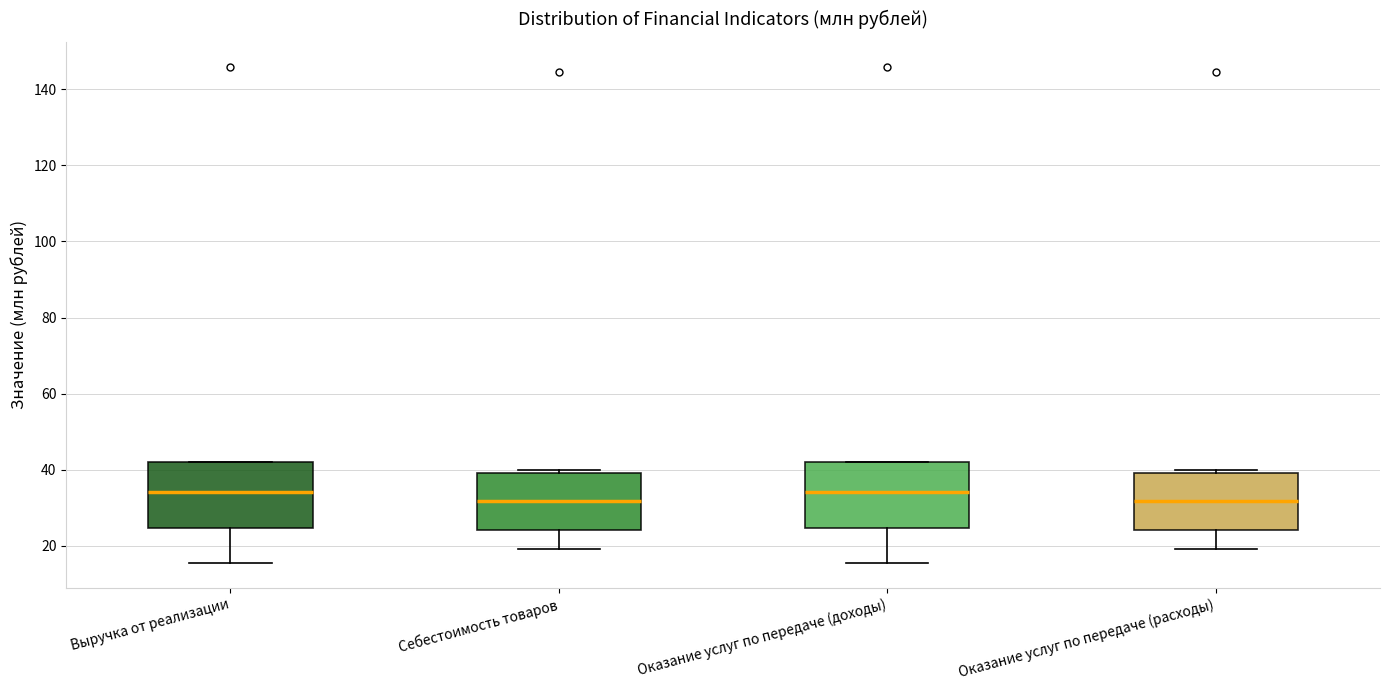

Reading left to right, read every box against the y-axis: the position of its median line, the range the box covers, and the ends of its whiskers. The values are not printed on the chart, so give them approximately, as read against the axis.

Выручка от реализации: median 34, box 24 to 42, whiskers 16 to 42
Себестоимость товаров: median 32, box 24 to 40, whiskers 20 to 40 (just above the box's upper edge)
Оказание услуг по передаче (доходы): median 34, box 24 to 42, whiskers 16 to 42
Оказание услуг по передаче (расходы): median 32, box 24 to 40, whiskers 20 to 40 (just above the box's upper edge)